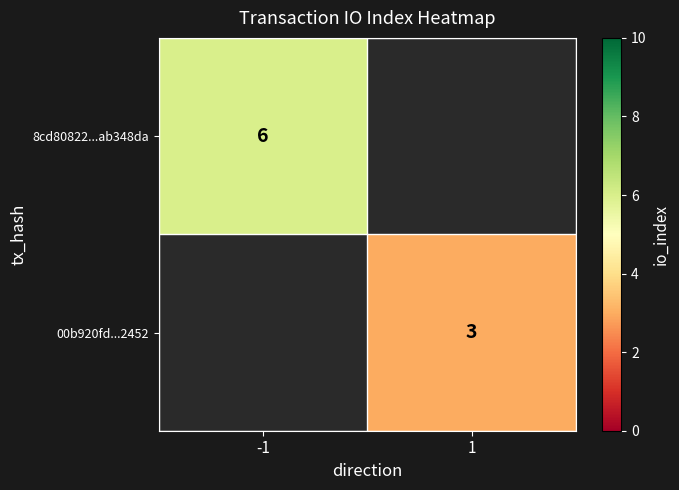

The value of 00b920fd...2452 at 1 is 3. True or false?

True